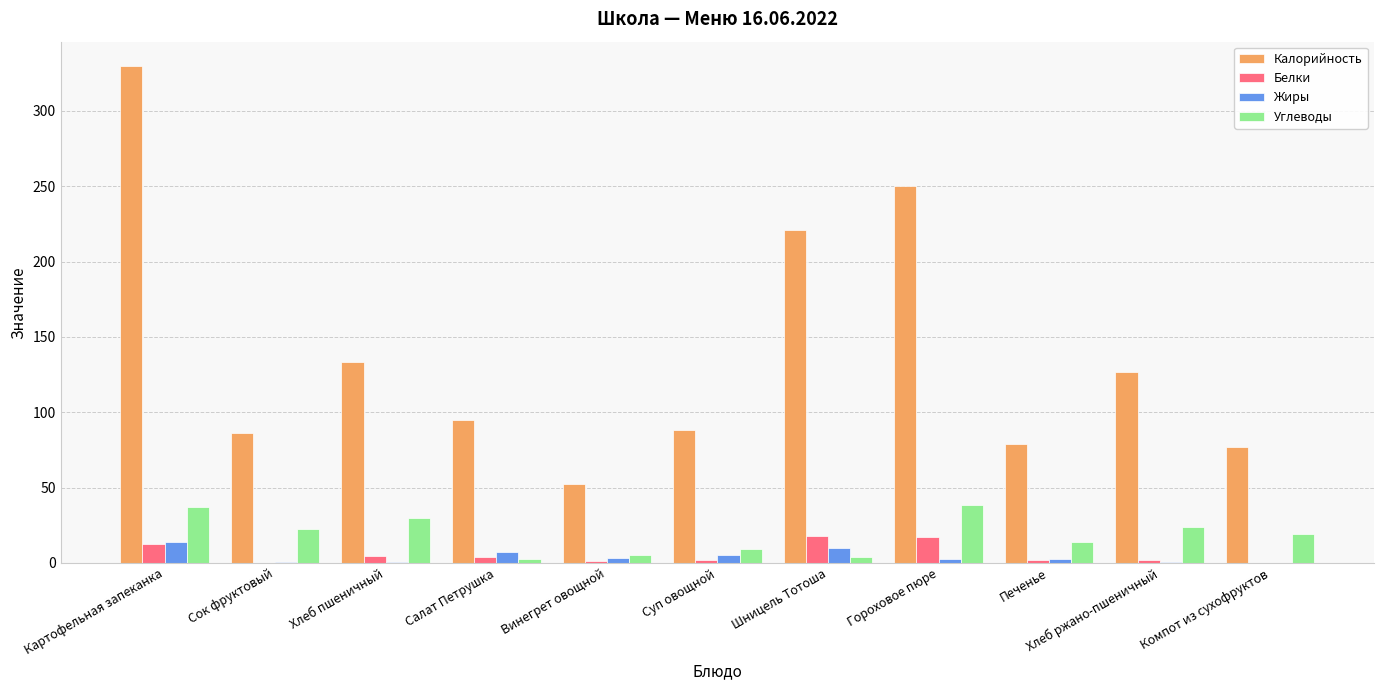

Is it true that Жиры equals 7.5 at Салат Петрушка?

True